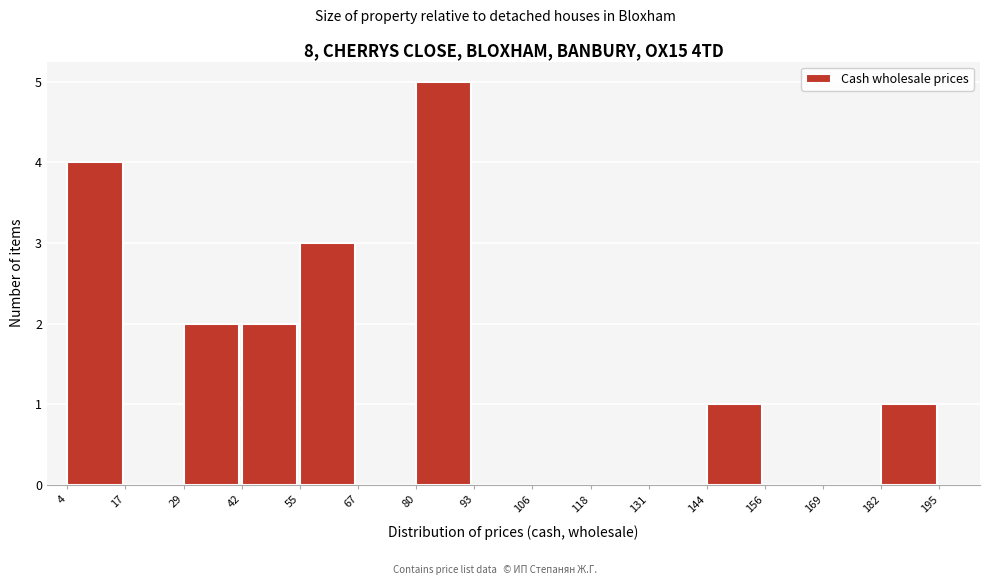

Reading left to right, list every bar in this chart as the range it spans on the x-axis followed by its height. The values are not printed on the chart, so give them approximately, as read against the axis.

4 to 17: 4
17 to 29: 0
29 to 42: 2
42 to 55: 2
55 to 67: 3
67 to 80: 0
80 to 93: 5
93 to 106: 0
106 to 118: 0
118 to 131: 0
131 to 144: 0
144 to 156: 1
156 to 169: 0
169 to 182: 0
182 to 195: 1